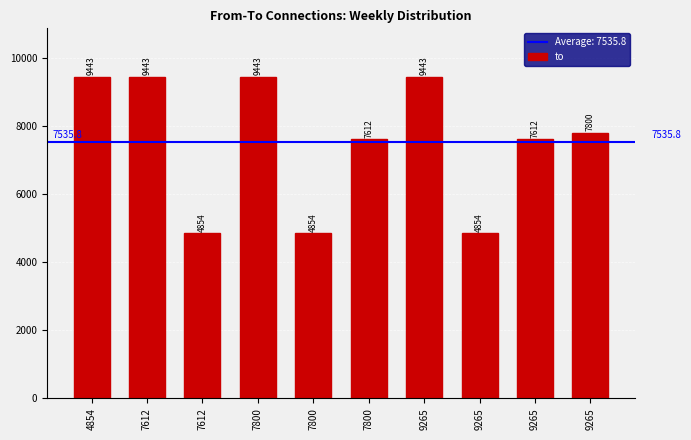

How many bars are there in total?

10